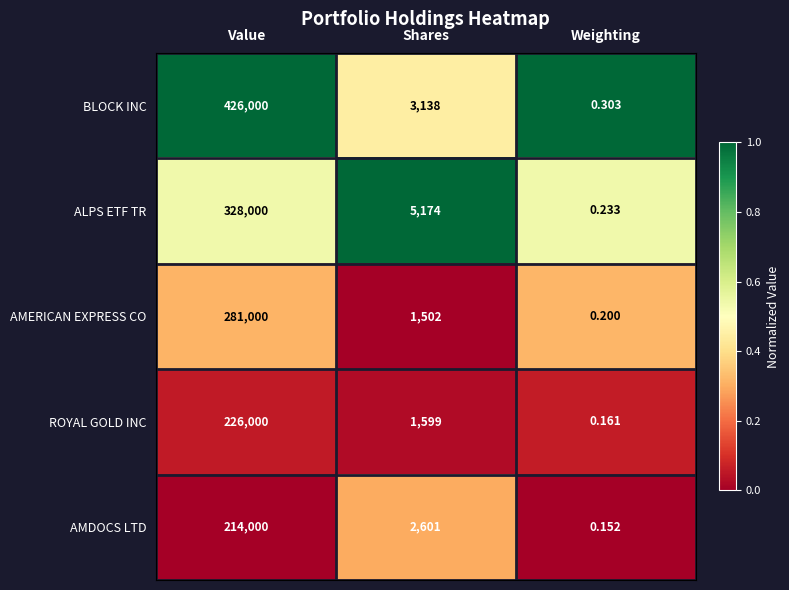

What is the spread (max minus min) of values at Weighting?

0.2